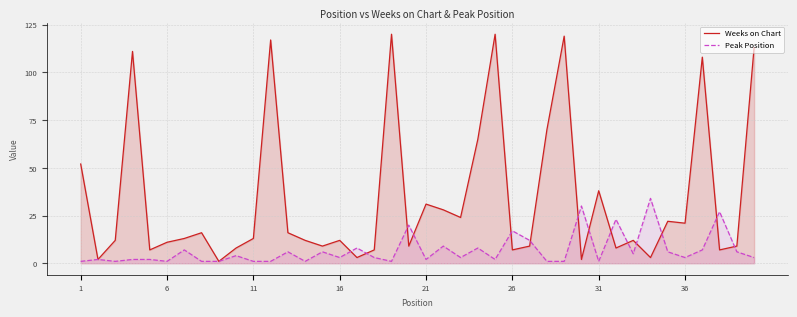

Which series has the largest total across all categories?

Weeks on Chart